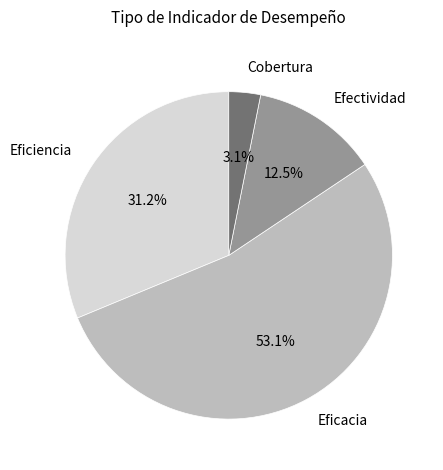

To the nearest percent, what is the combined percentage of Eficacia and Efectividad?

66%